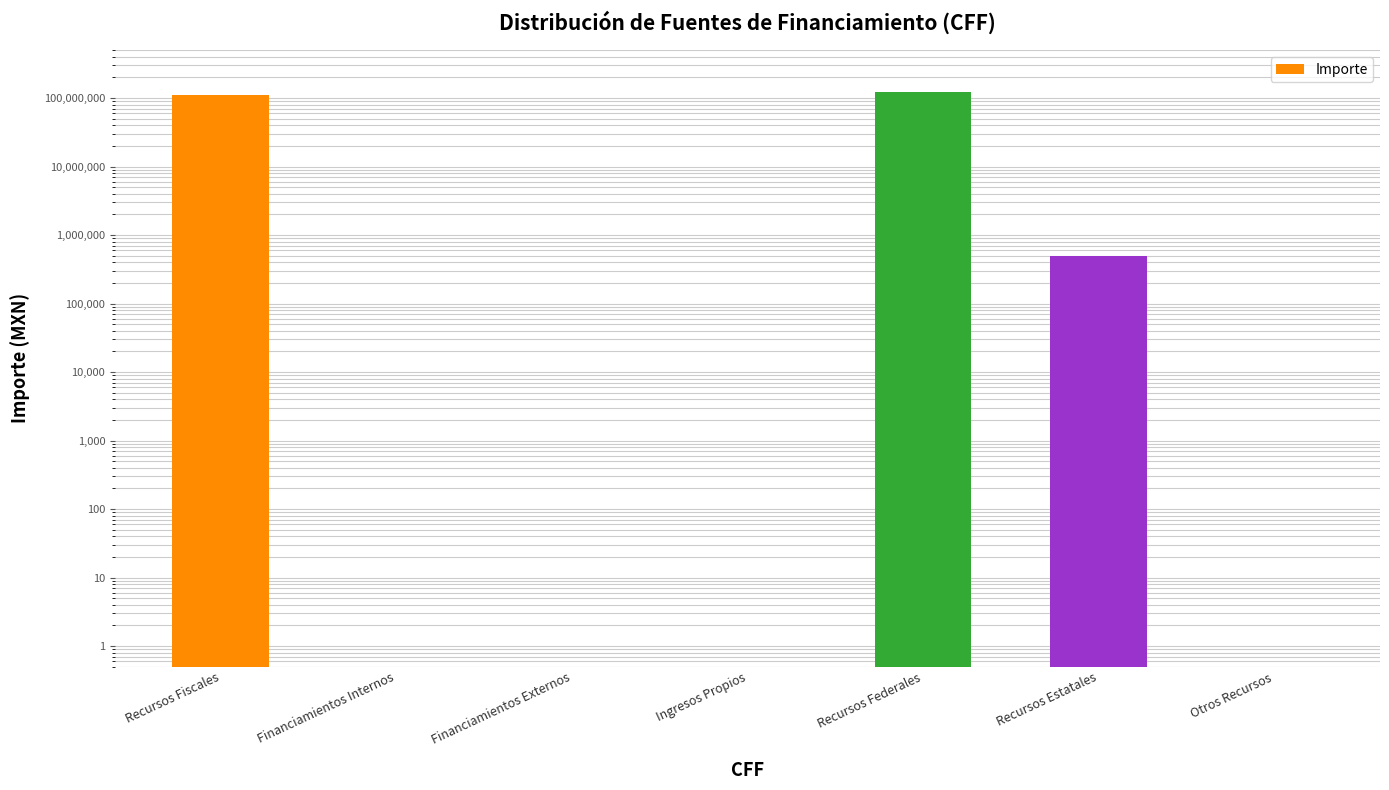

Reading right to left, transcribe all the data shown in this chart.

0.0	500000.0	122802390.6	0.0	0.0	0.0	109547923.9